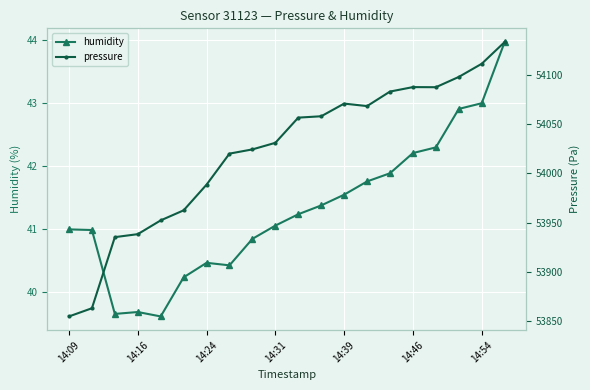

The pressure series shows 33294.0 at 11. True or false?

False